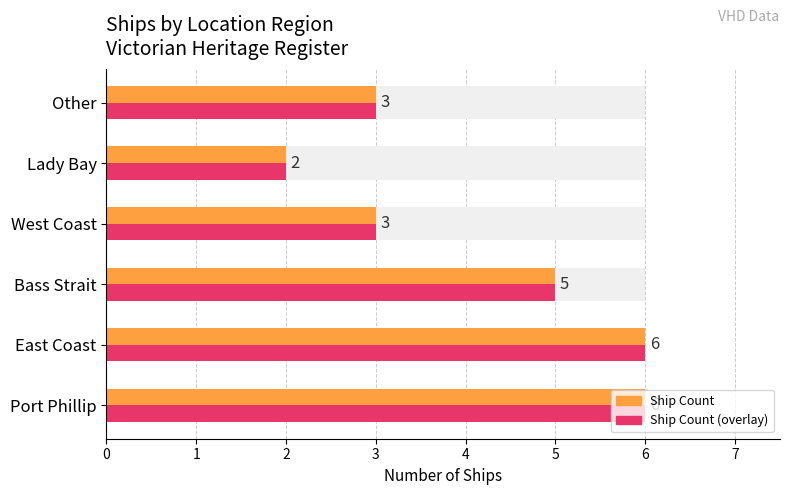

Read the Count of Ships value at 1.

6